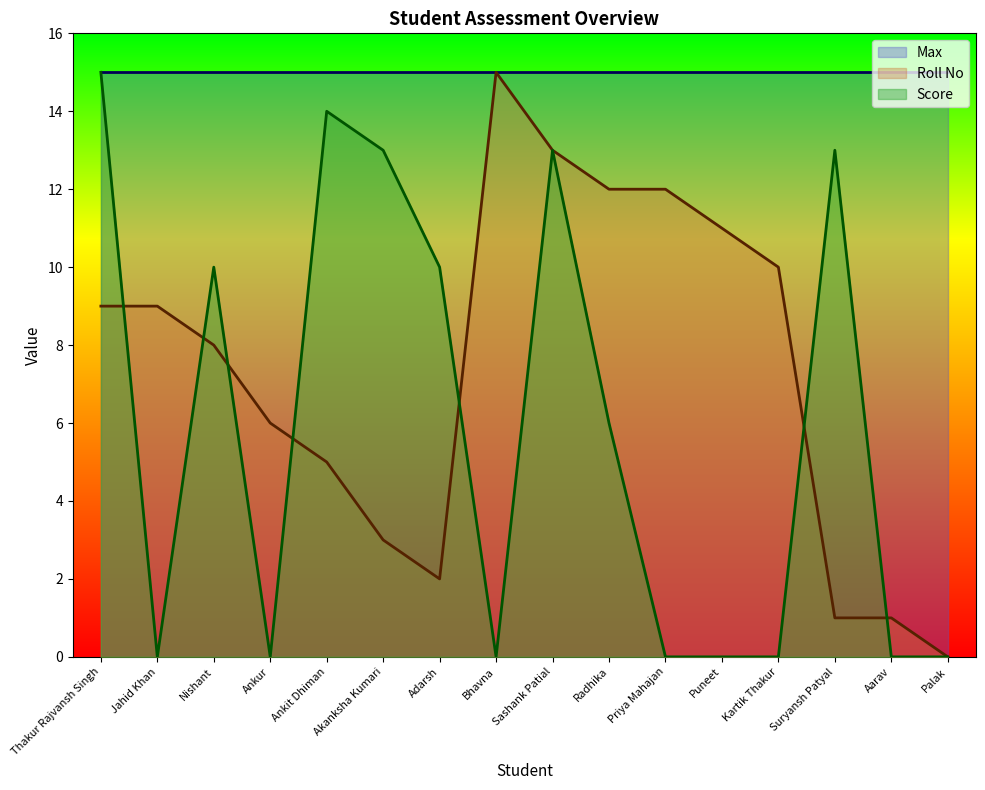

What is the label of the 10th point from the right?

Adarsh